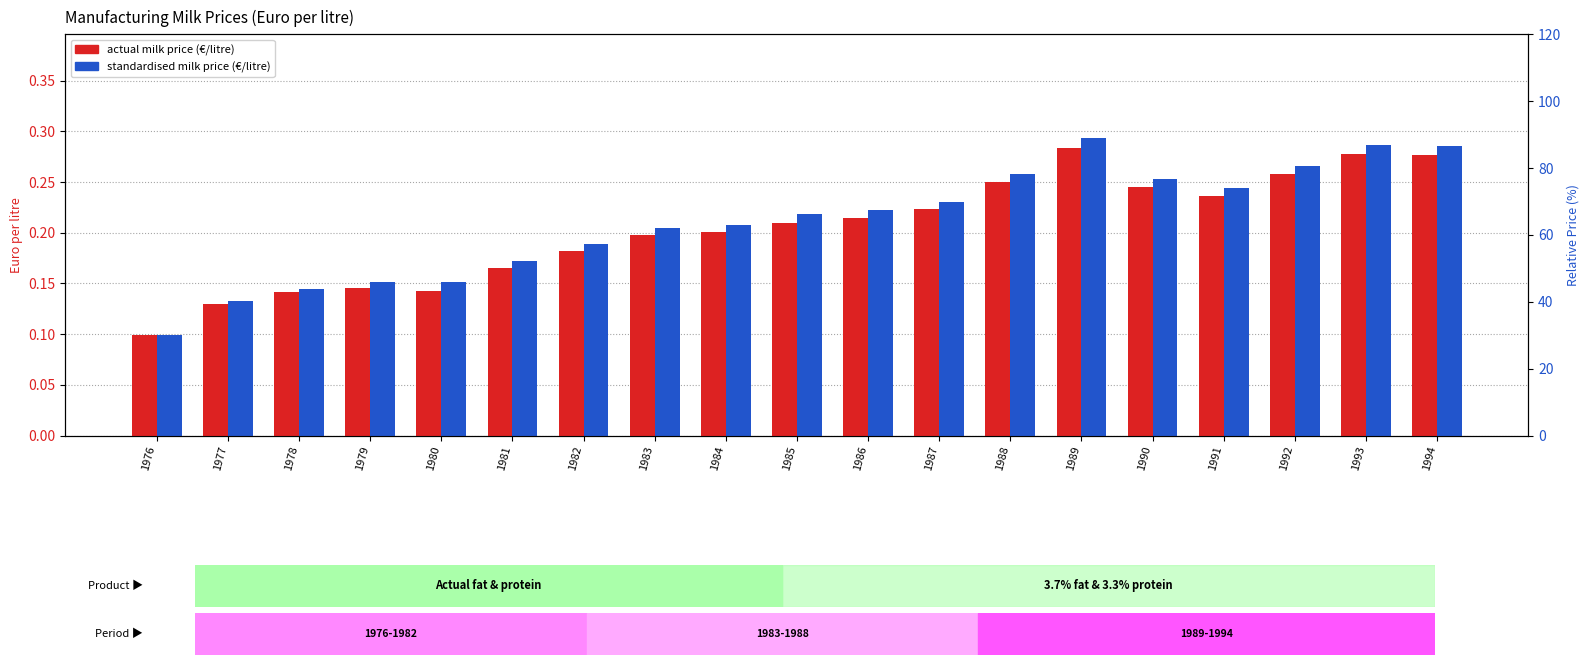

At 1986, list the series in order from largest to smallest.

Milk (3.7% fat and 3.3% protein), Milk (actual fat and protein)